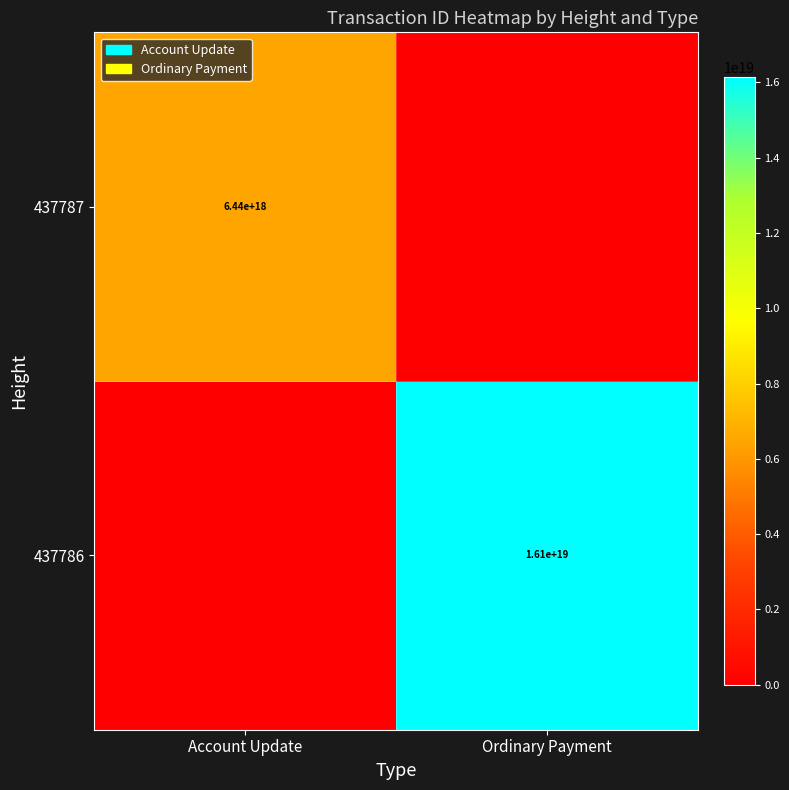

How many 437787 values are between 0 and 6436917237172977664?

2